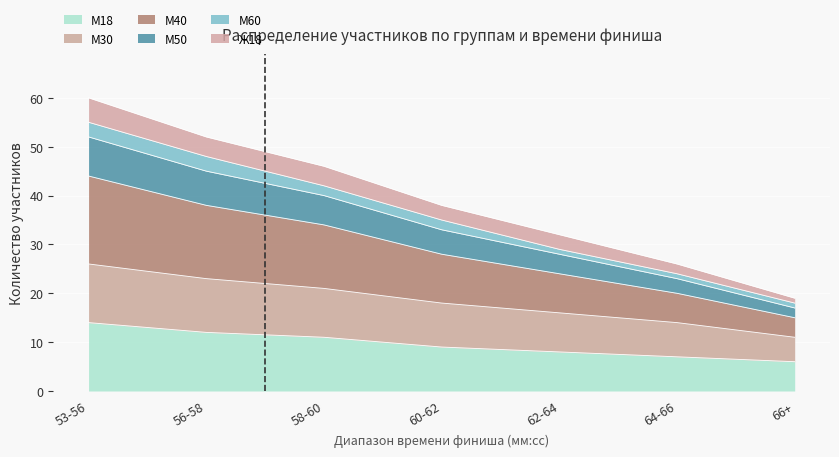

What is the greatest value displayed?

60